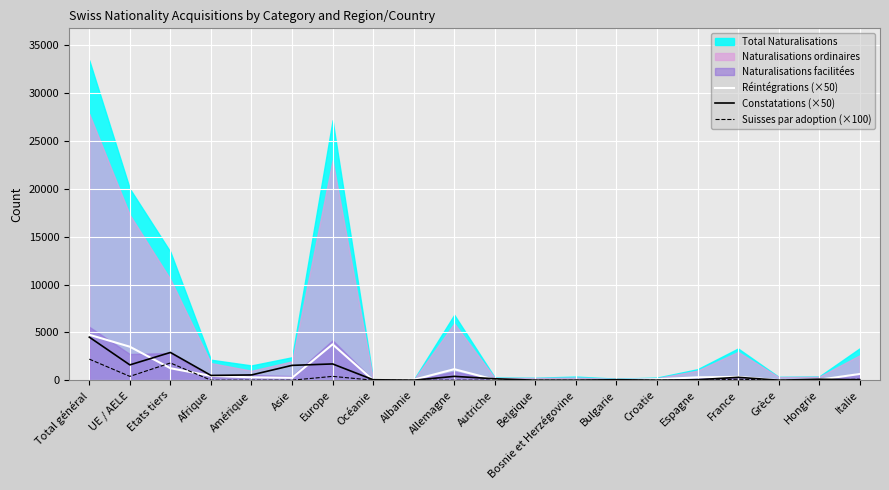

At Etats tiers, list the series in order from largest to smallest.

Constatations (×50), Suisses par adoption (×100), Réintégrations (×50)